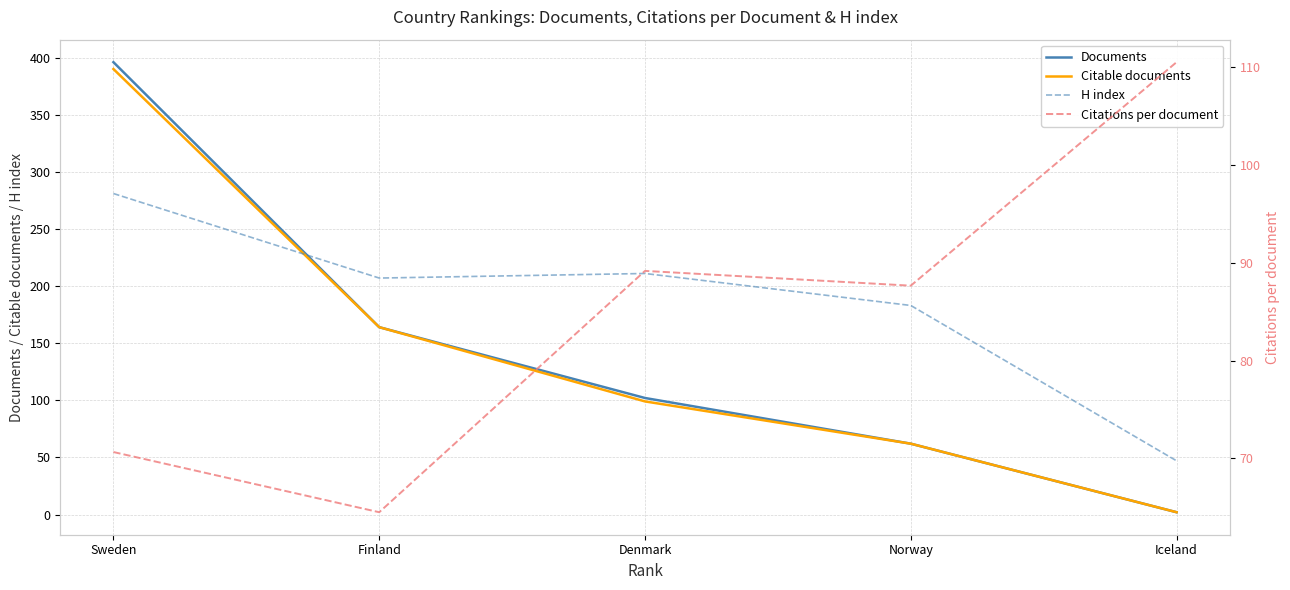

How many lines are shown in the chart?

4